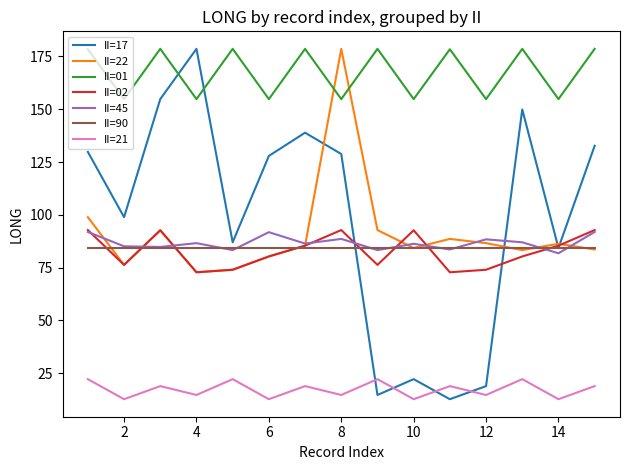

What is the smallest value displayed?

12.7